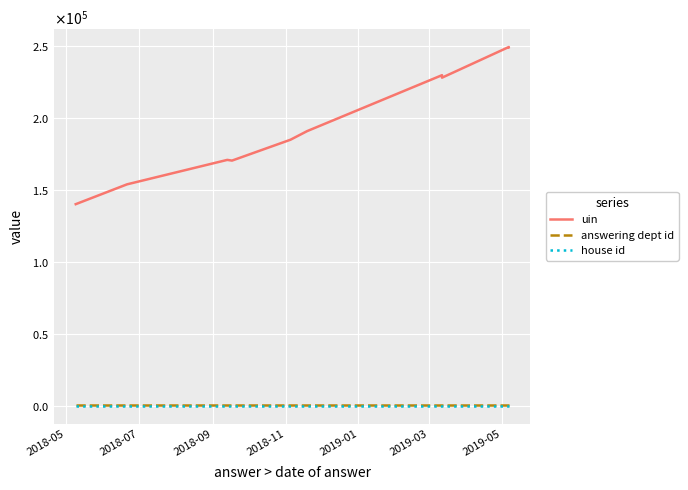

Between 2018-09 and 2019-05, which is larger?

2019-05